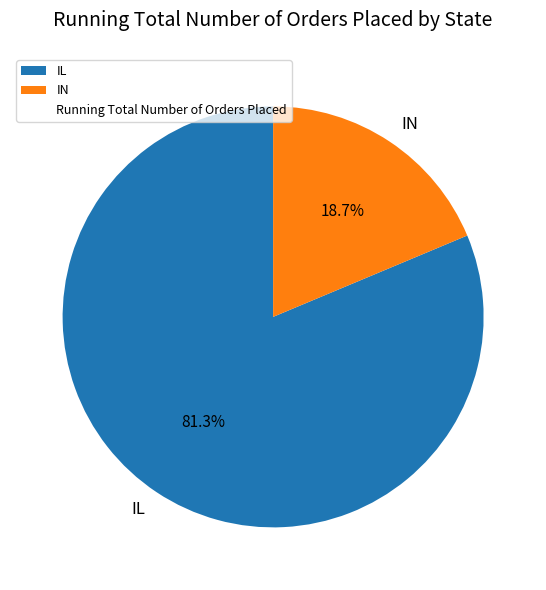

Is the sum of IL and IN greater than half?

Yes